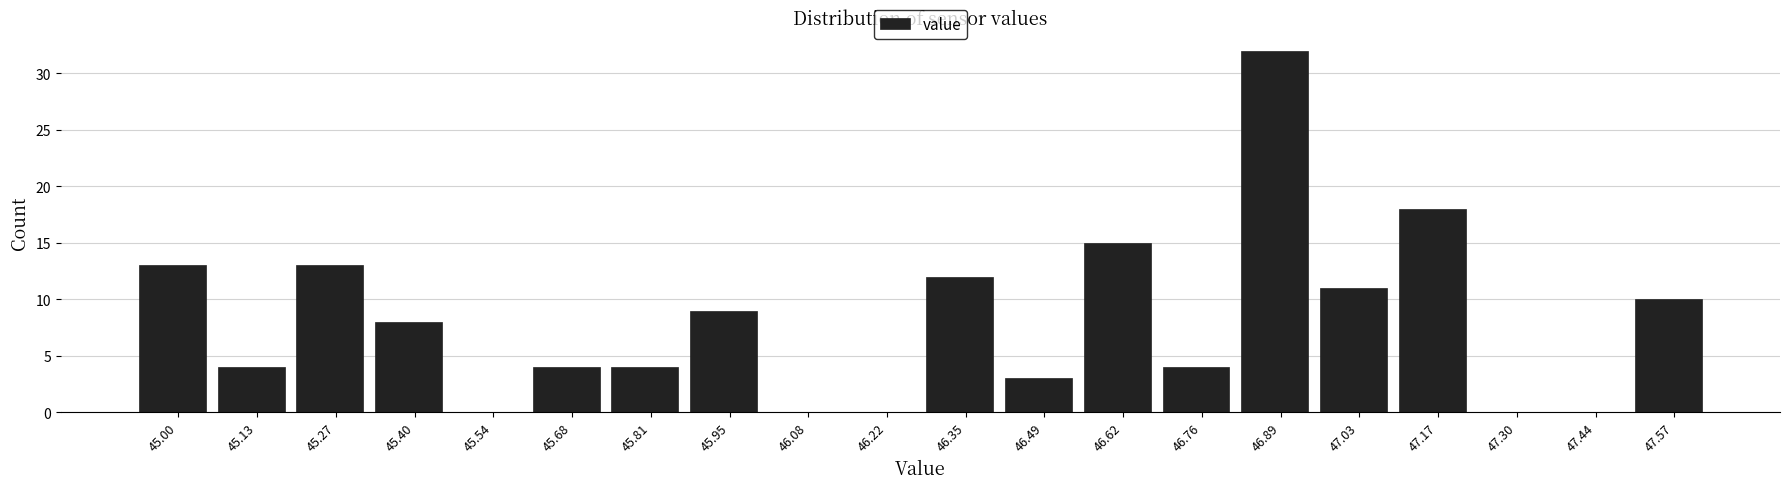

How tall is the bar that spans 45.60 to 45.74 on the x-axis? Neither the bar edges nor the heights are printed on the chart, so give them approximately, as read against the axes.

4